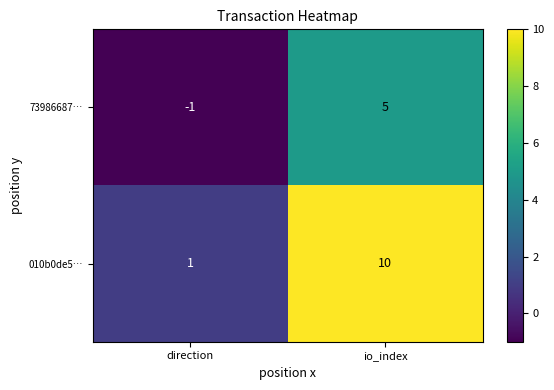

Which category has the highest value across all series?

io_index